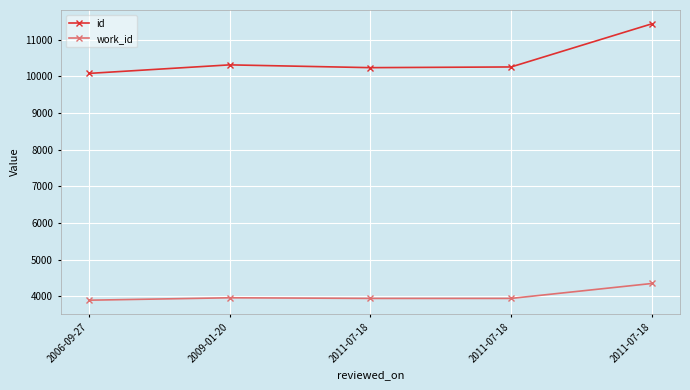

At how many categories does at least one series exceed 4632?

5